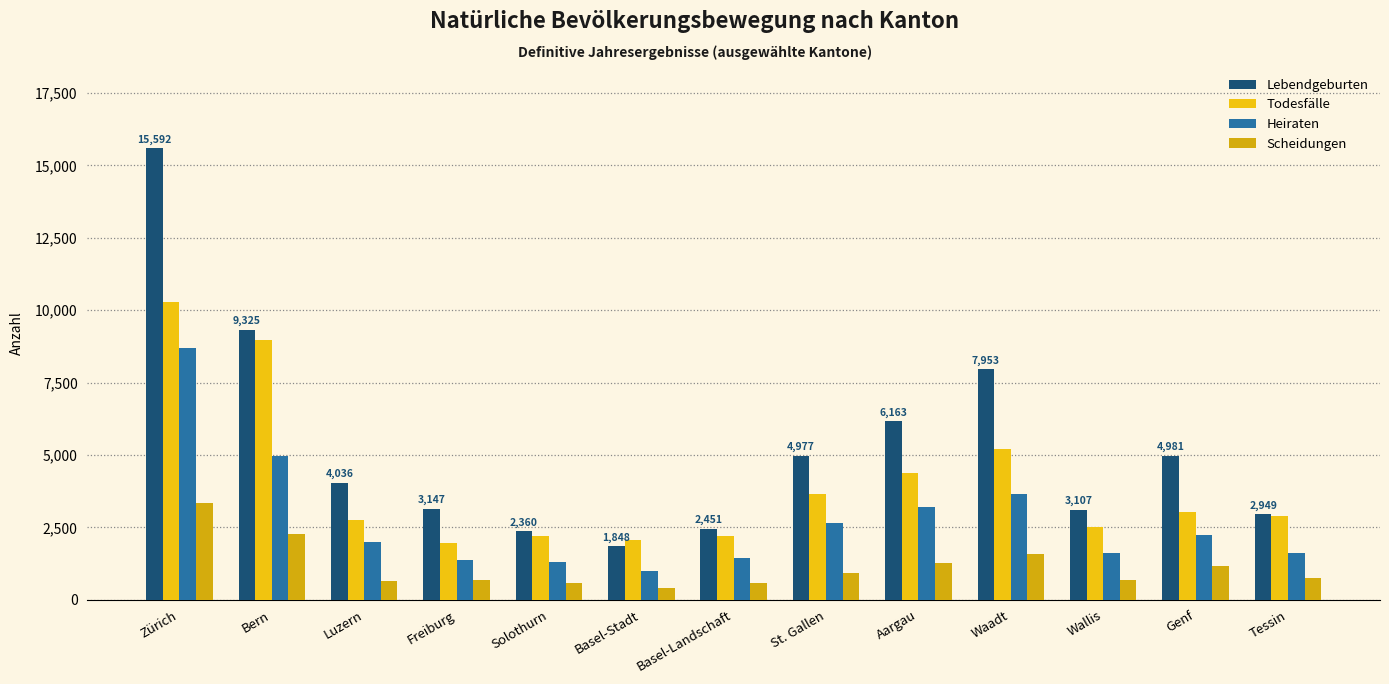

What is the label of the 8th bar from the left?

St. Gallen